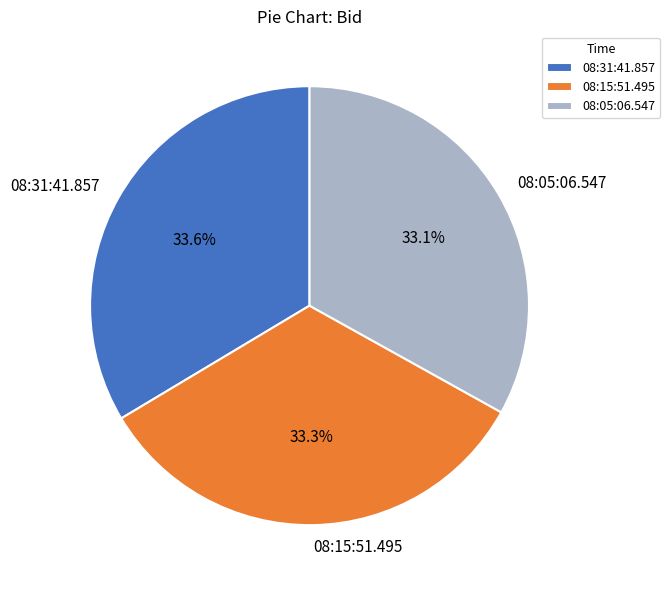

To the nearest percent, what is the average slice percentage?

33%